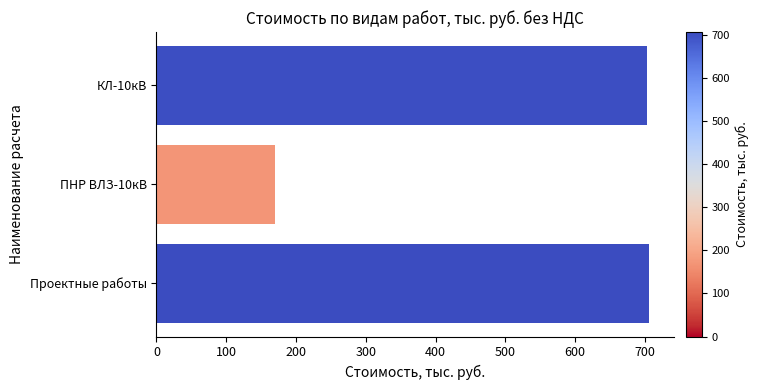

Reading bottom to top, what are all the values shown in this chart?

Проектные работы=706.2	ПНР ВЛЗ-10кВ=169.4	КЛ-10кВ=702.3